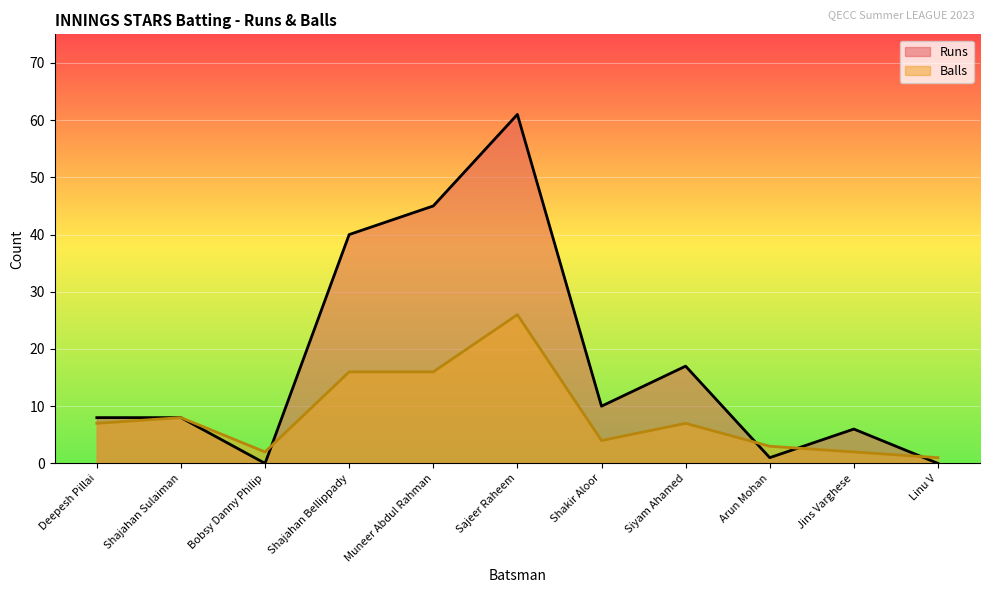

Where does the Runs series first go above 8?

Shajahan Bellippady